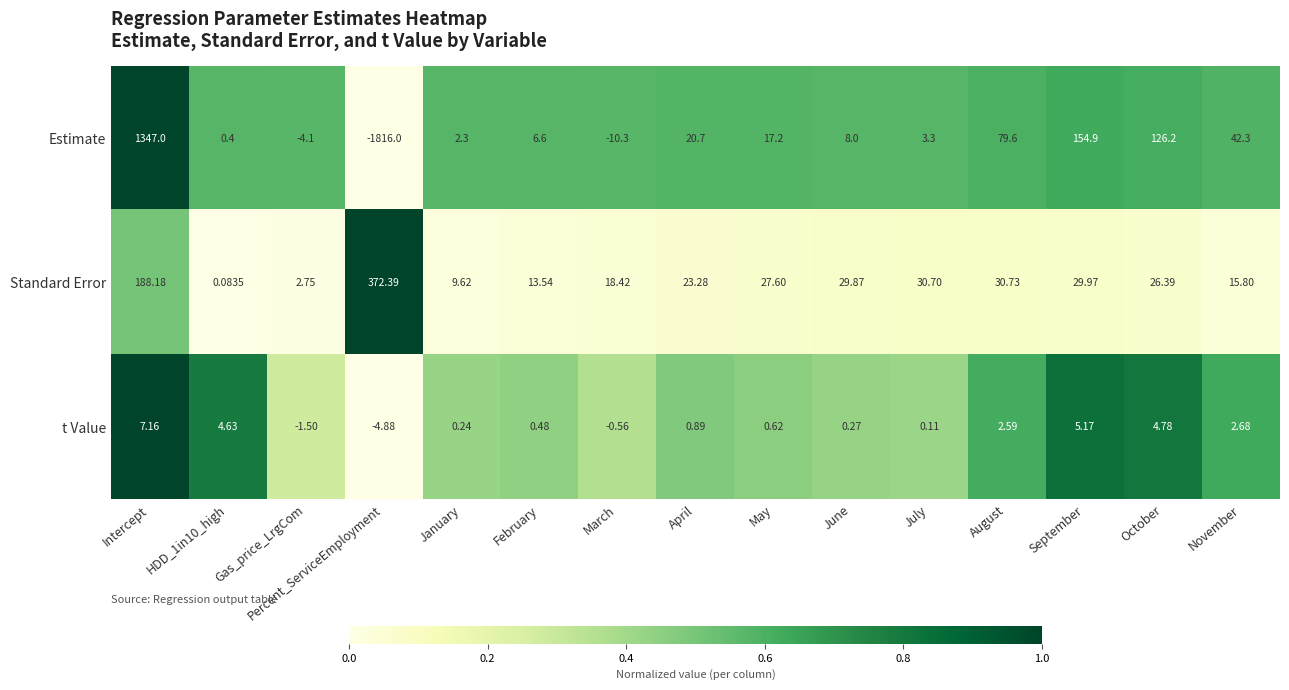

Between Intercept and May, which series saw the biggest shift?

Estimate